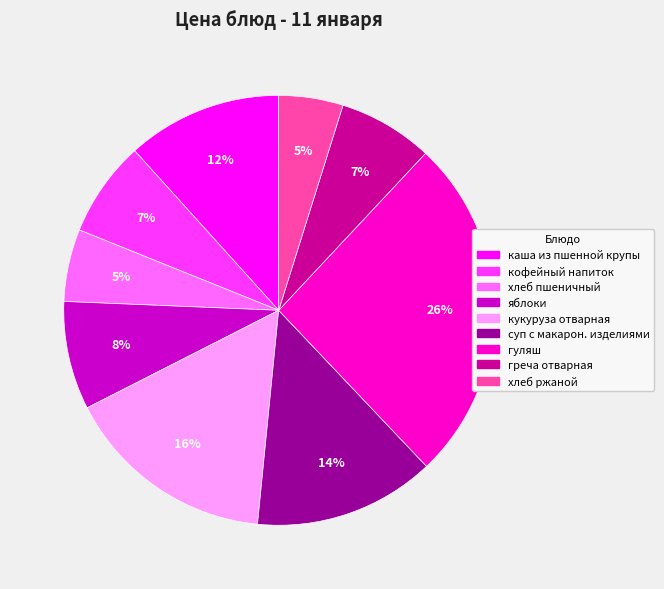

Which category has the biggest portion of the pie?

гуляш